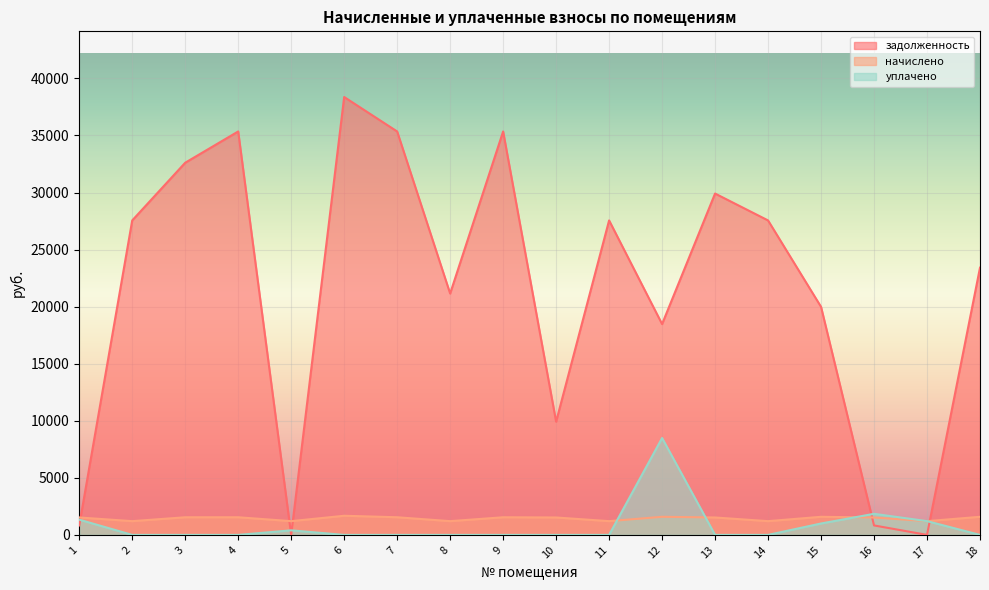

What is the total value across all series at 17?

2412.8